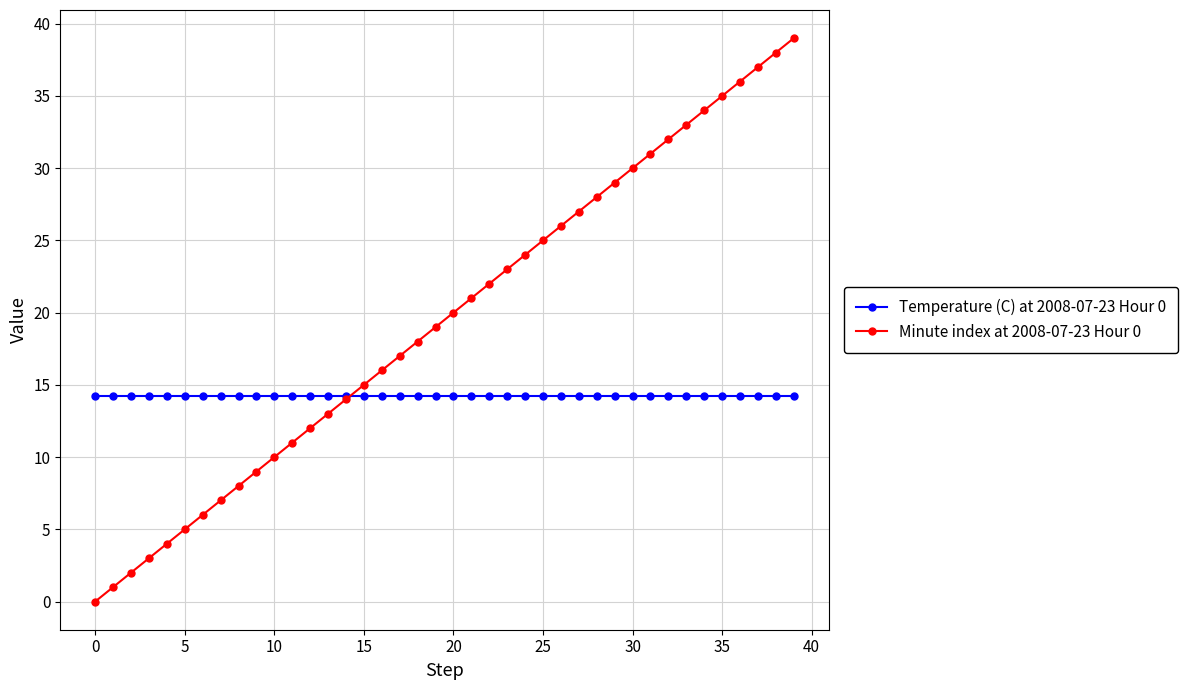

Which series has the largest total across all categories?

Minute index at 2008-07-23 Hour 0